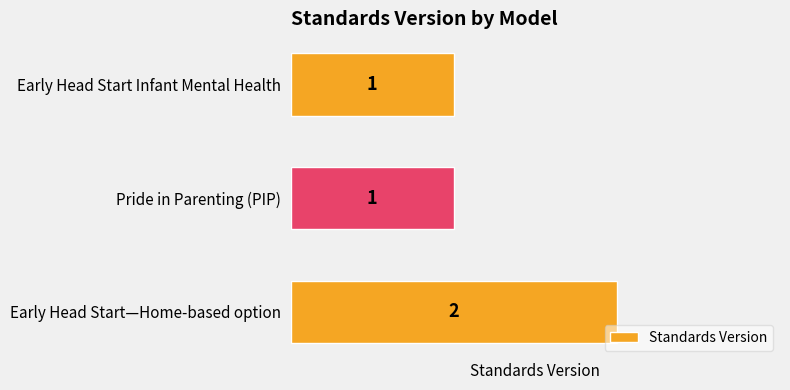

Approximately how many times larger is the value at Pride in Parenting (PIP) compared to Early Head Start Infant Mental Health?

1.0